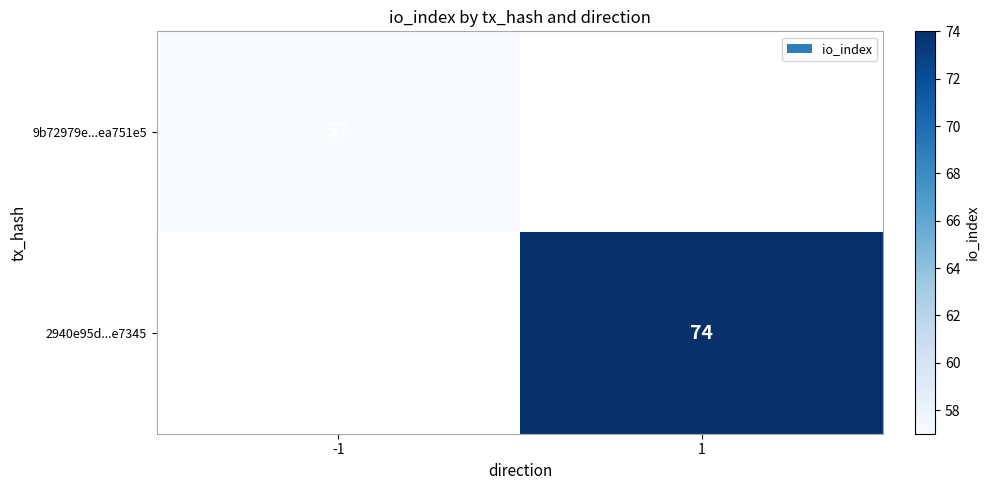

The value of 2940e95d...e7345 at 1 is 74. True or false?

True